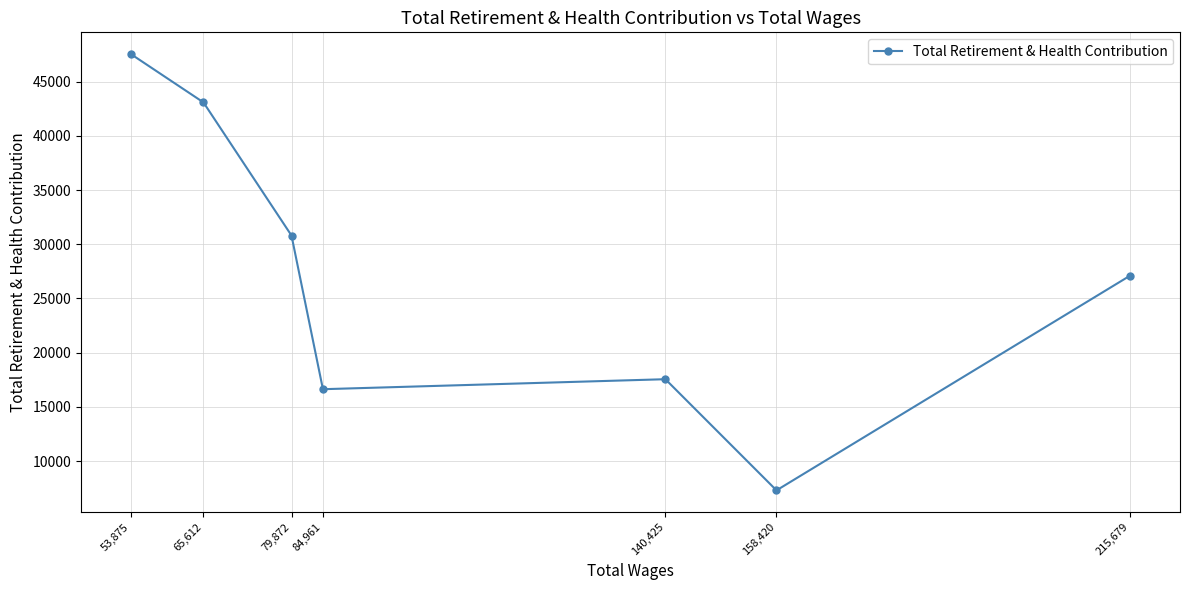

How many points are lower than both their immediate neighbors (excluding endpoints)?

2